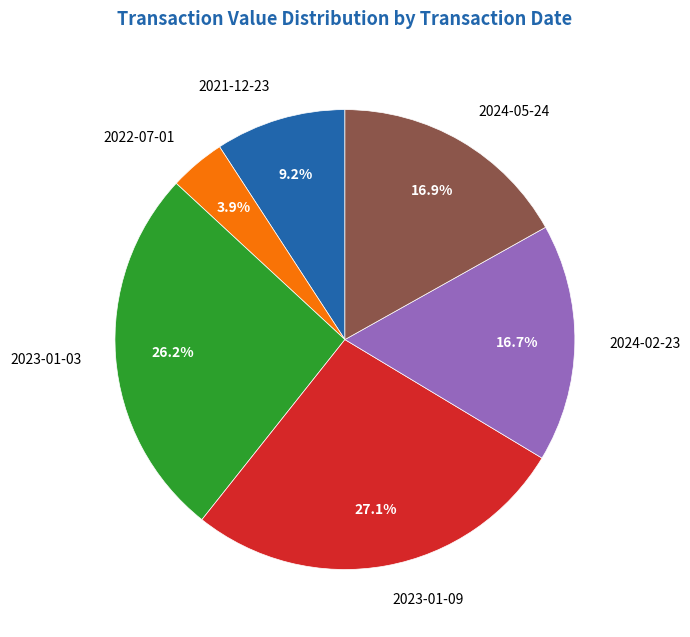

True or false: 2023-01-03 accounts for 39% of the total.

False